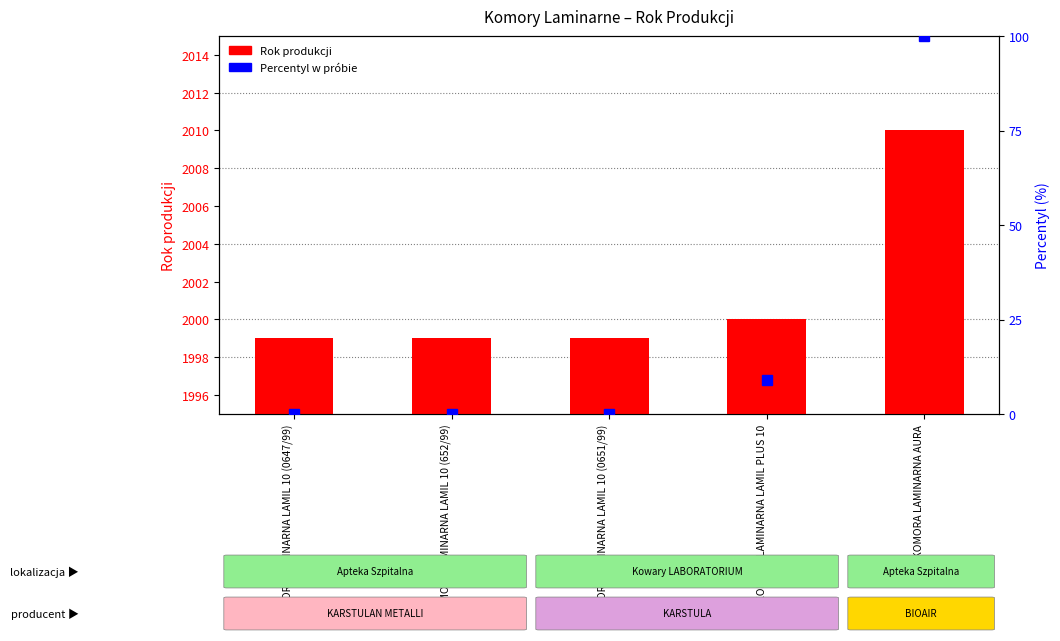

What is the difference between the maximum and minimum values in the Percentyl w próbie series?

100.0